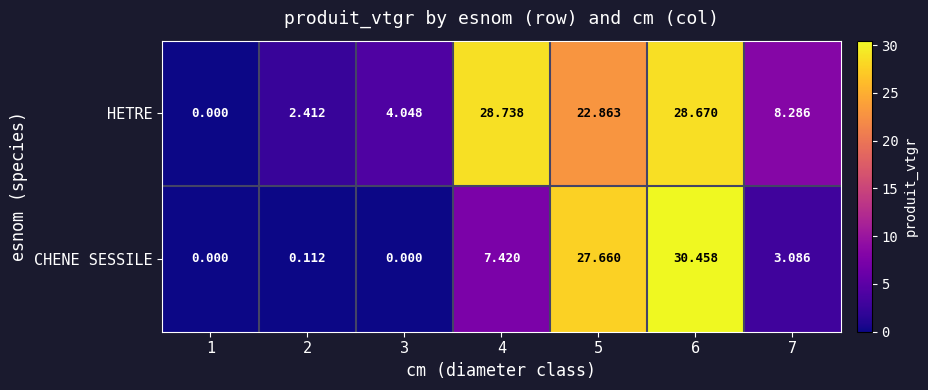

Rank the series by their average value, from lowest to highest.

CHENE SESSILE, HETRE